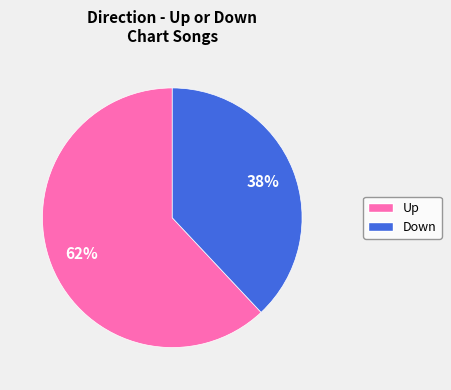

To the nearest percent, what is the difference between the largest and smallest slice percentages?

24%